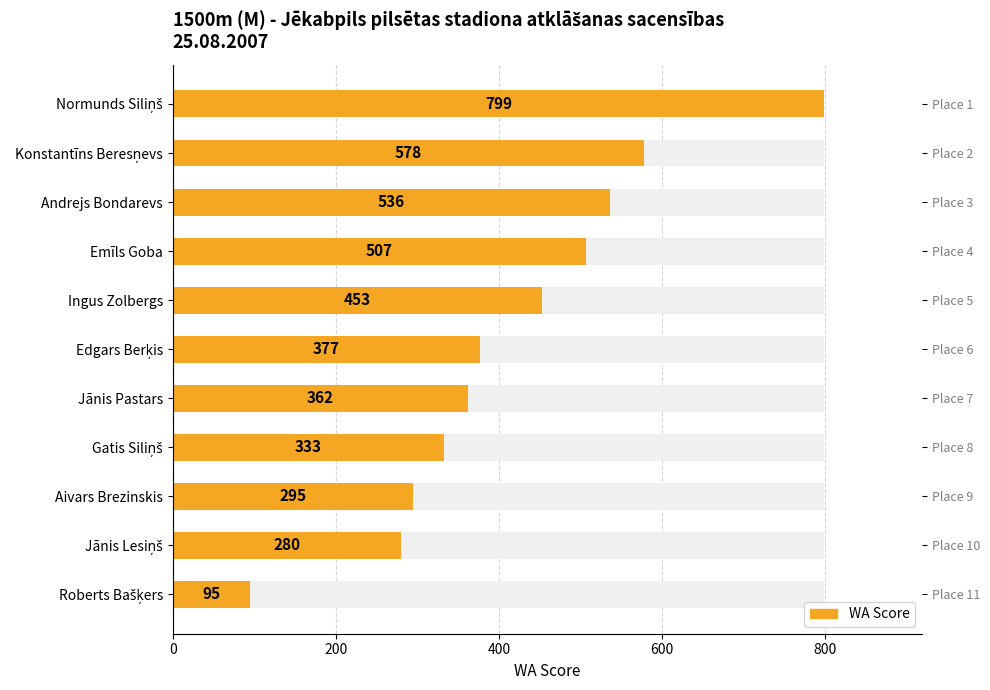

Are the bars horizontal?

Yes